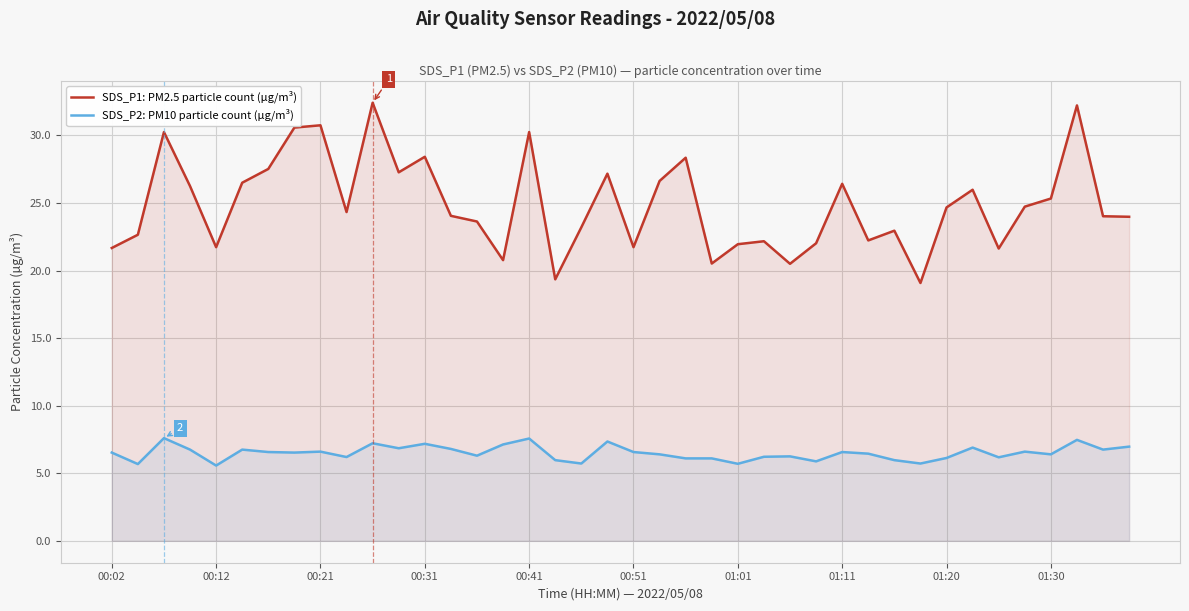

What is the value of the SDS_P1: PM2.5 particle count (µg/m³) point at the 25th from the left?

21.9